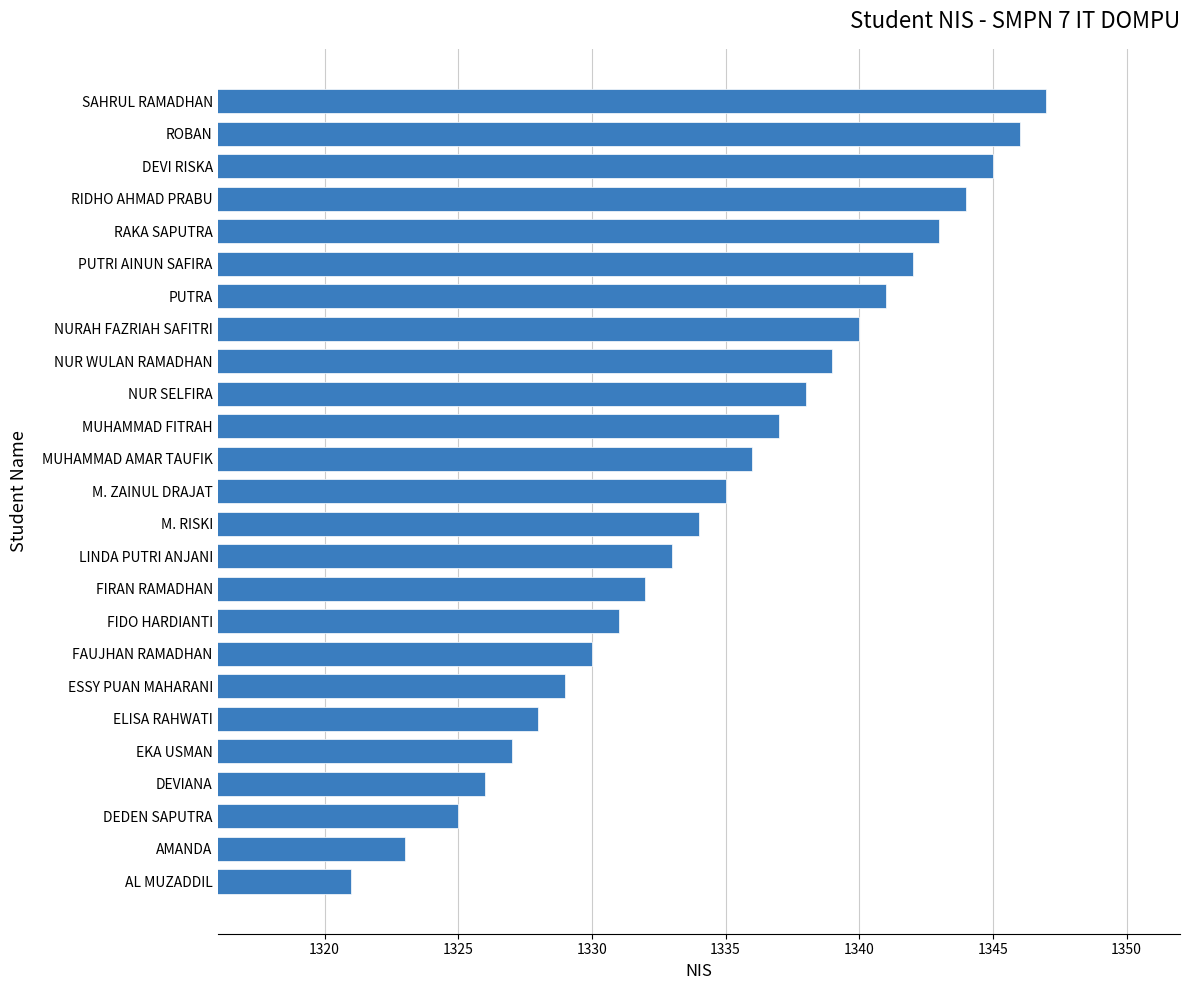

How many bars are there in total?

25